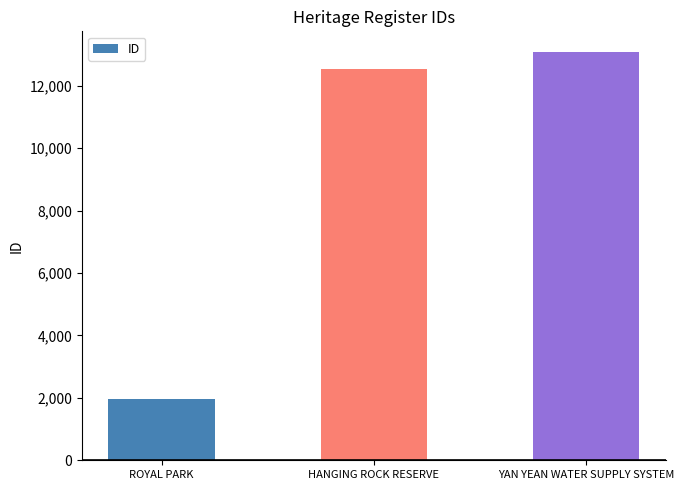

Reading left to right, list all the values displayed in this chart.

ROYAL PARK=1954	HANGING ROCK RESERVE=12533	YAN YEAN WATER SUPPLY SYSTEM=13088